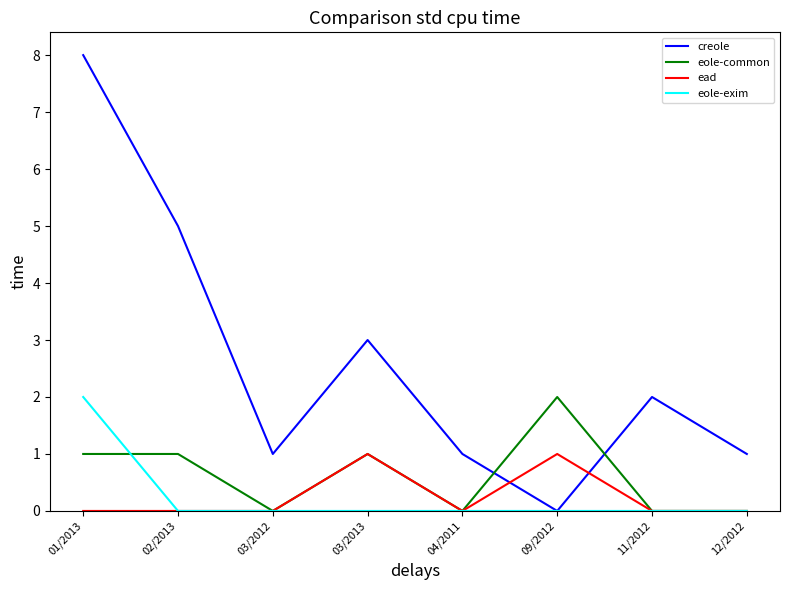

Count the eole-exim values in the range 0 to 1.

7